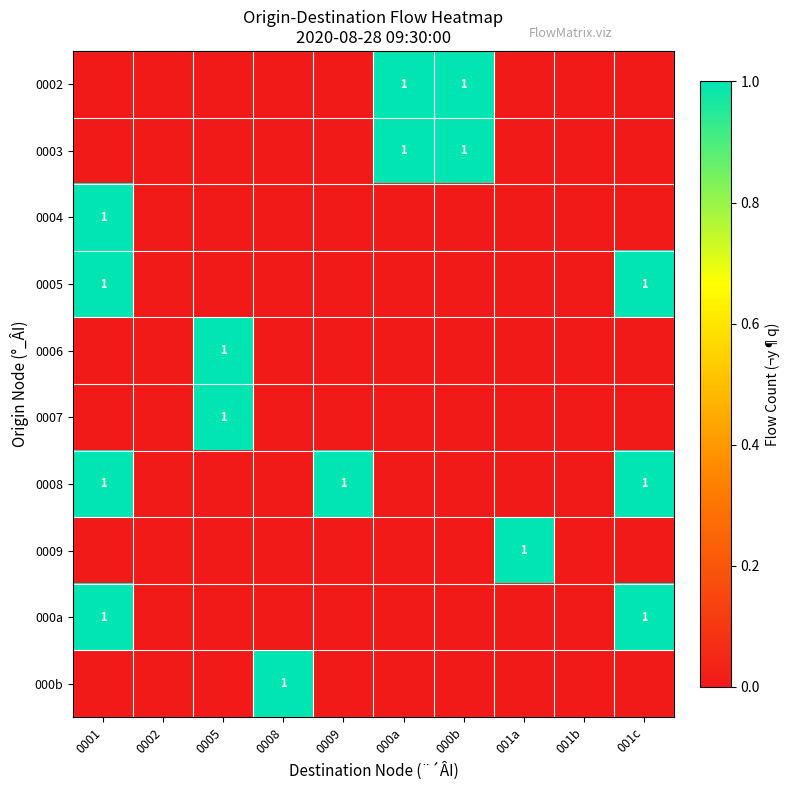

The value of 0003 at 000a is 2. True or false?

False